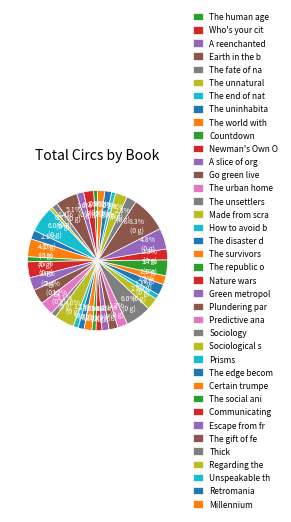

How many segments does this pie chart have?

38